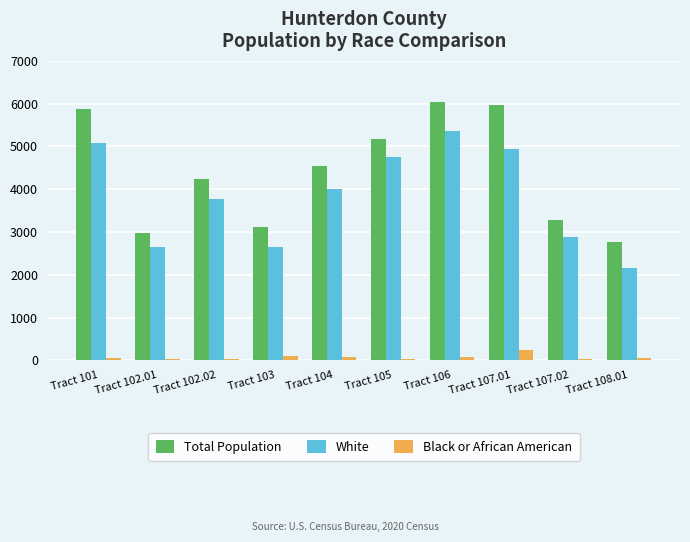

What is the greatest value displayed?

6044